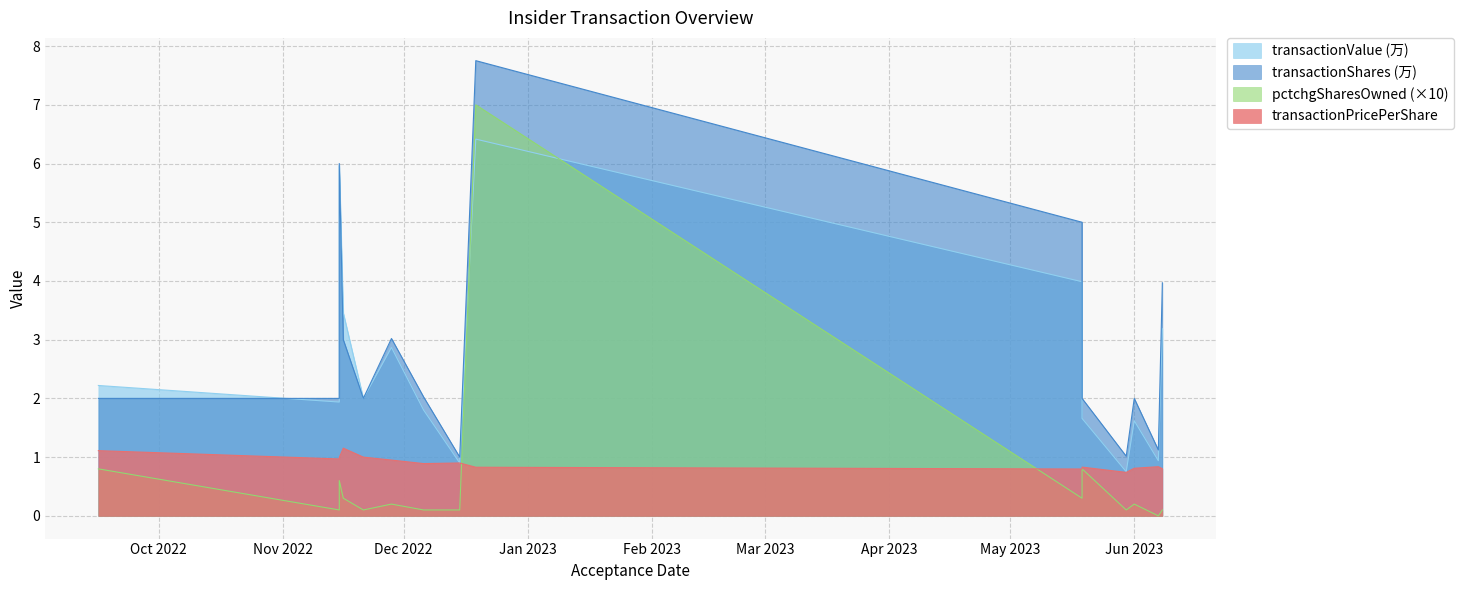

At how many categories does at least one series exceed 3?

6